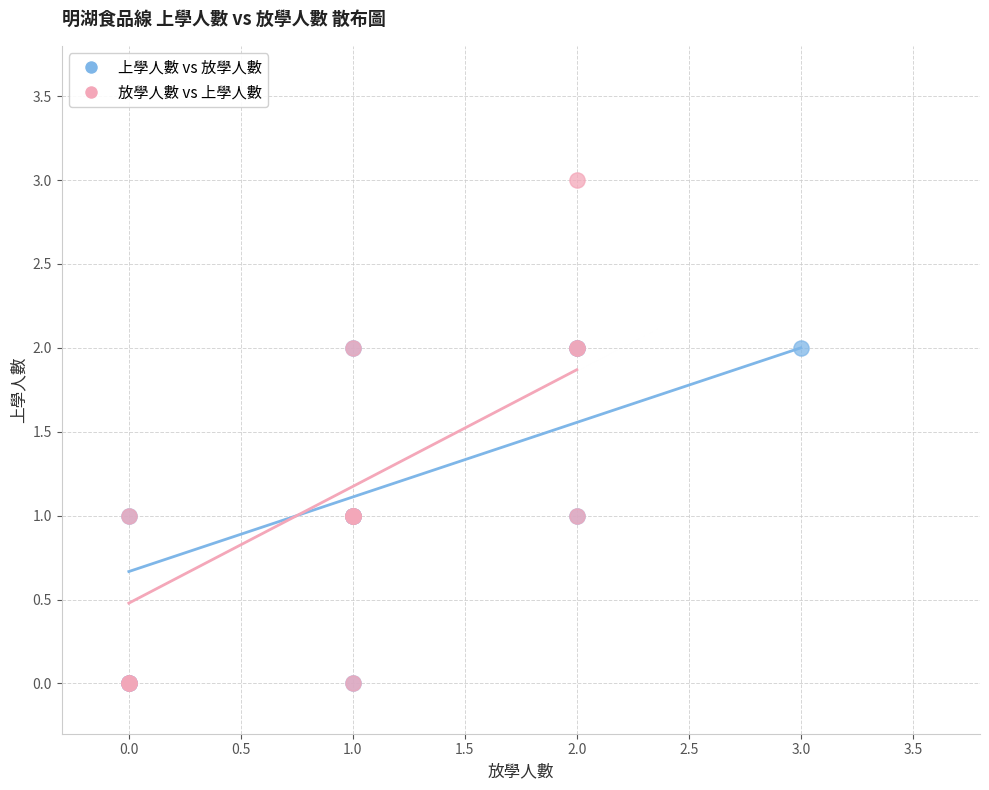

Which series has the widest spread of Y values?

放學人數 vs 上學人數